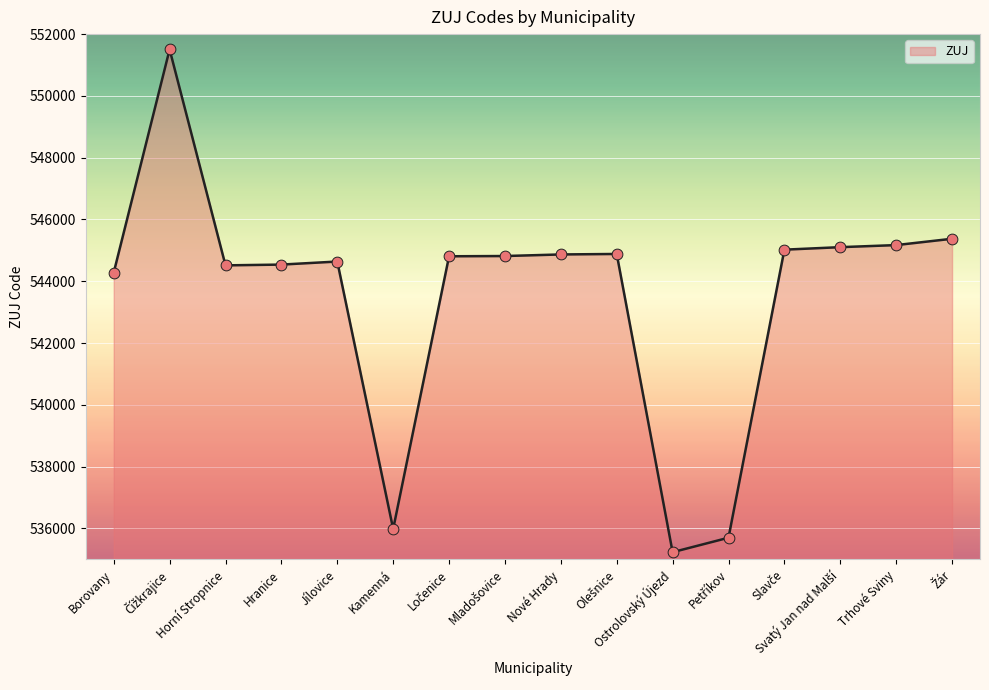

What is the ratio of the value at Trhové Sviny to the value at Kamenná?

1.0